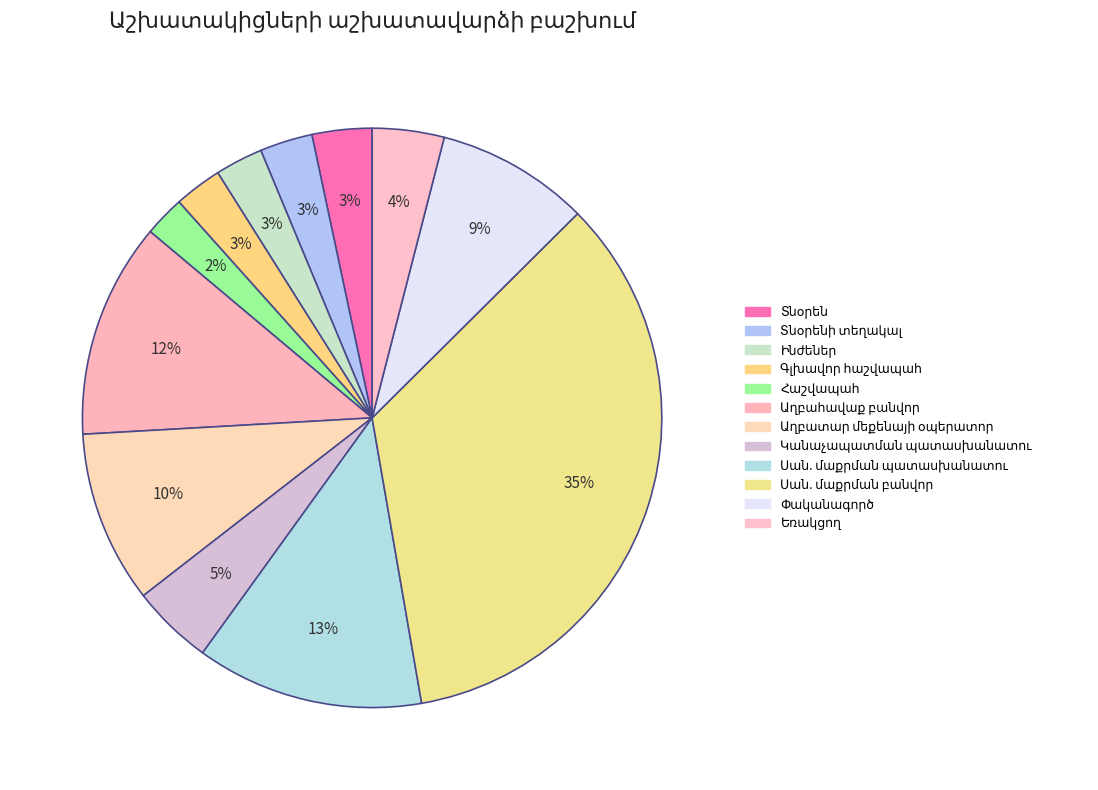

True or false: Տնօրեն accounts for 14% of the total.

False